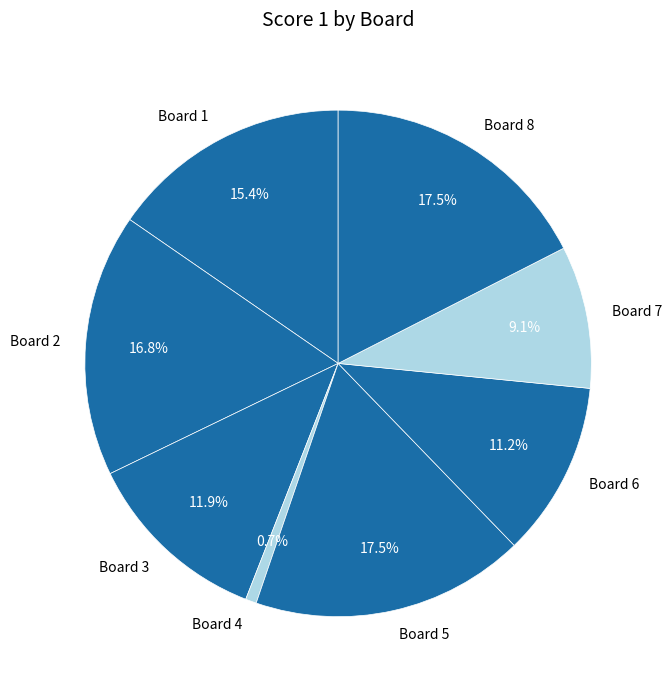

Approximately how many times larger is the value at Board 6 compared to Board 8?

0.6